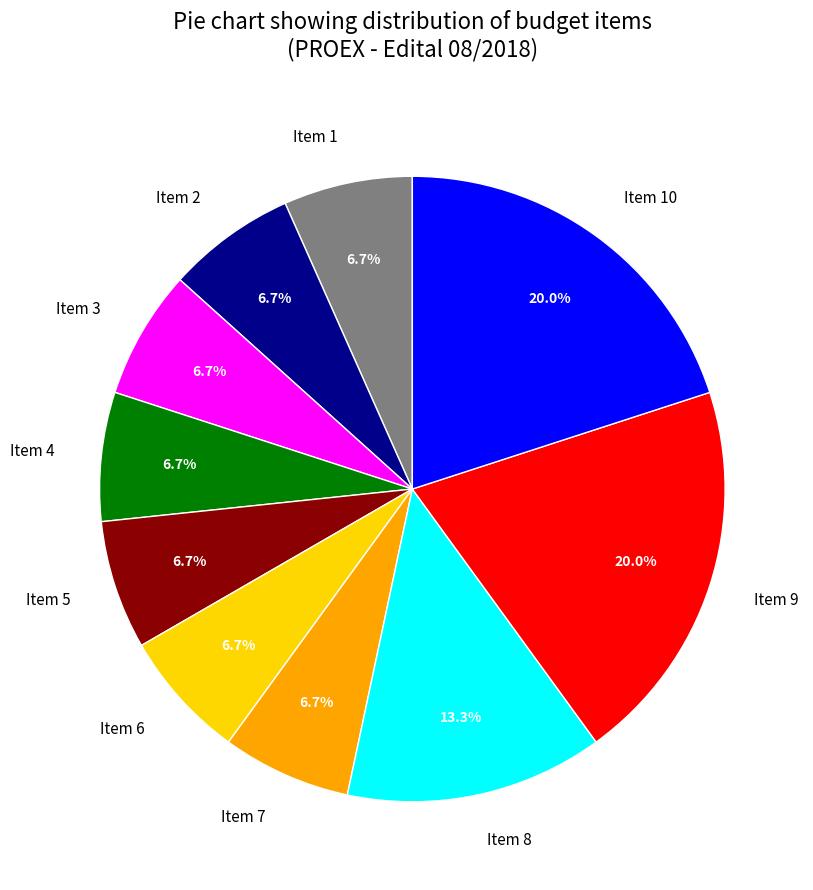

How much of the chart is everything except Item 3?

93.3%